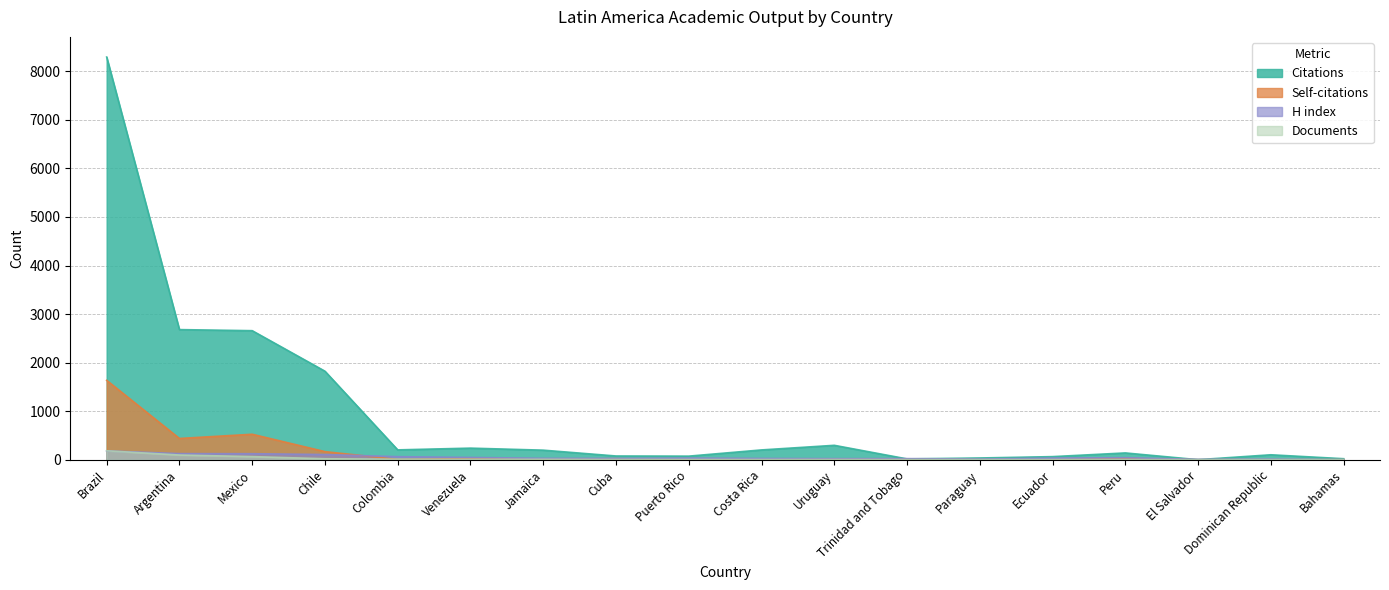

Which category has the highest value in the Citations series?

Brazil